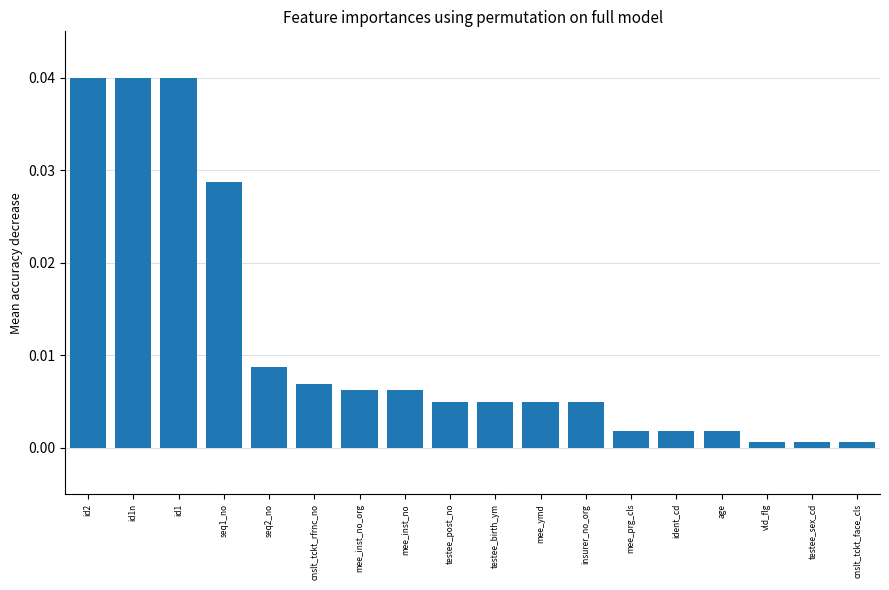

Are the bars grouped side by side (vs. stacked)?

No